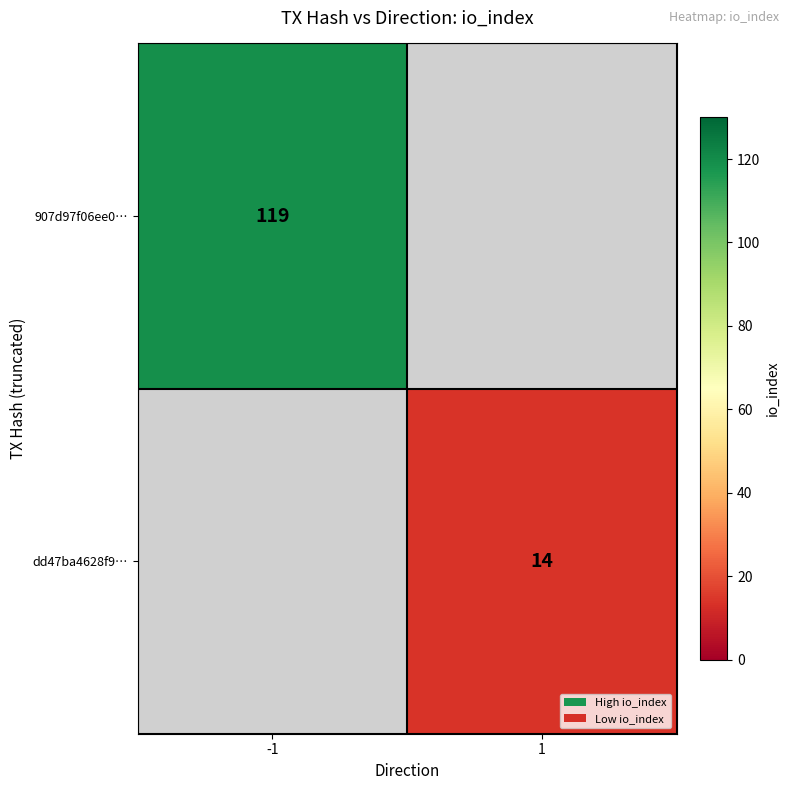

The value of 907d97f06ee0… at -1 is 205. True or false?

False